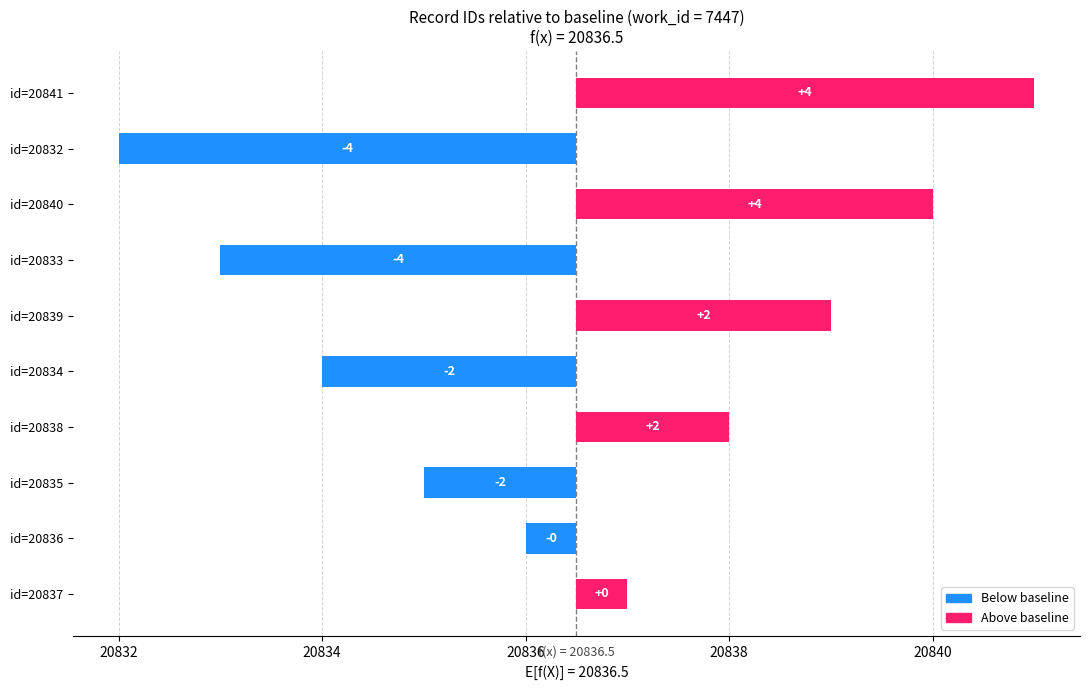

What is the change in value from id=20832 to id=20836?

+4